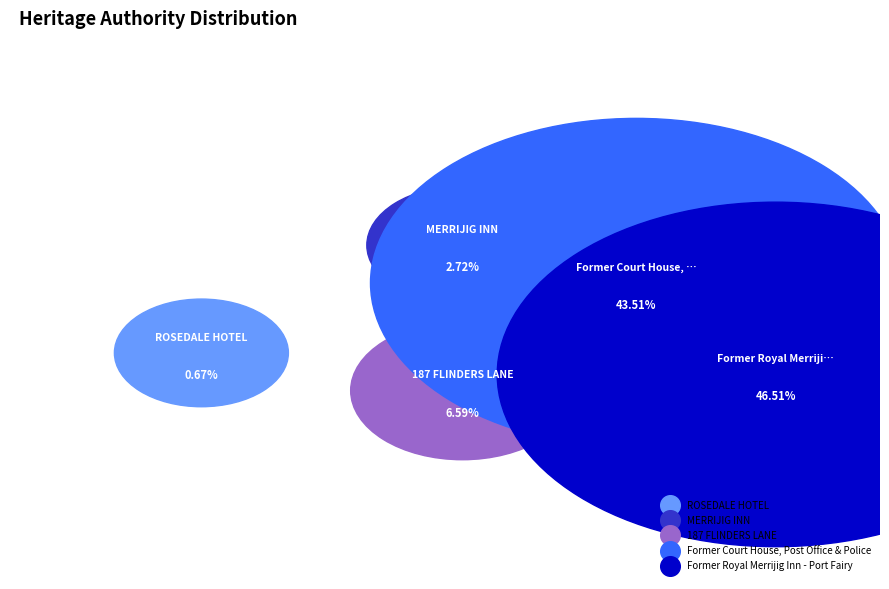

Is the sum of Former Court House, Post Office & Police and MERRIJIG INN greater than half?

No